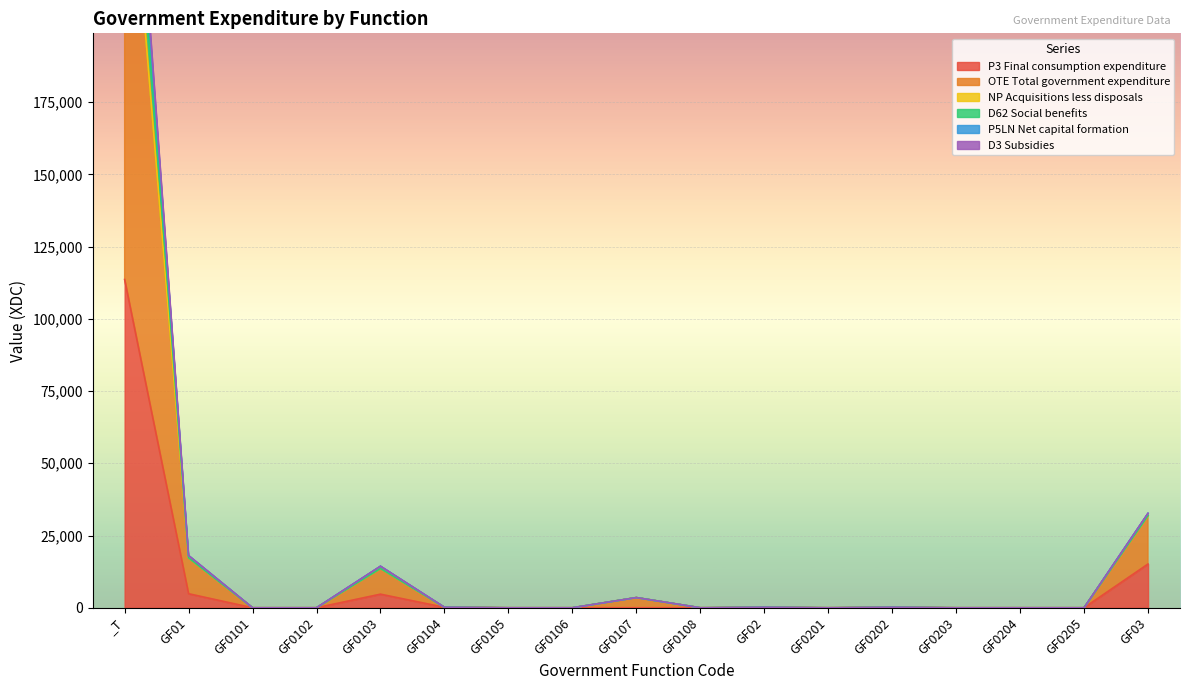

The value of P3 Final consumption expenditure at GF0103 is 4701. True or false?

True